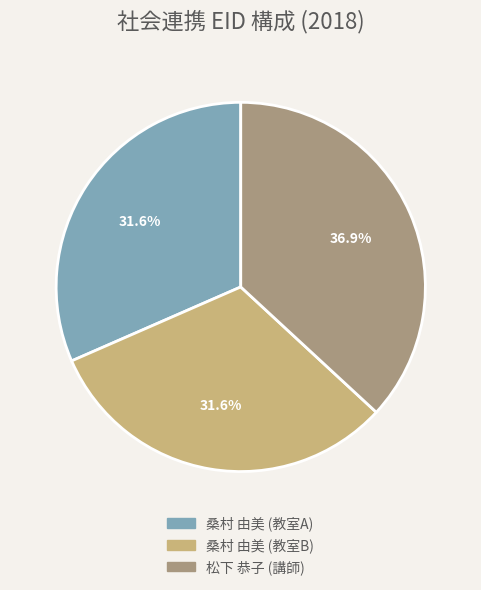

Combined, do 桑村 由美 (教室B) and 松下 恭子 (講師) account for over 50%?

Yes